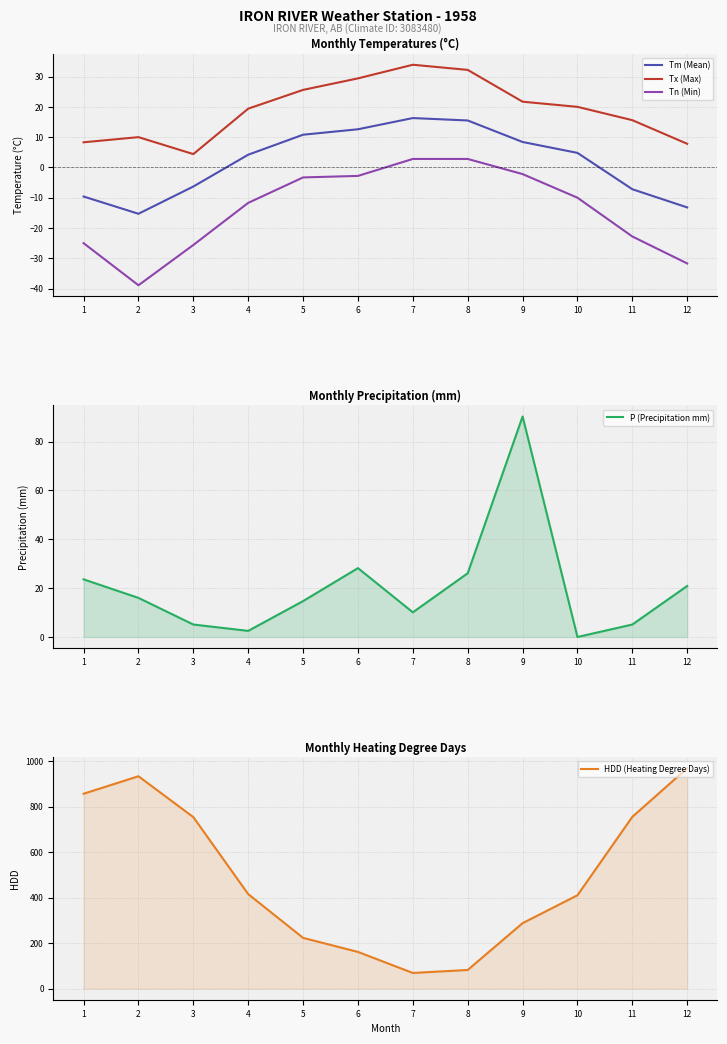

Is the value of HDD (Heating Degree Days) at 3 greater than the value of Tn (Min) at 1?

Yes